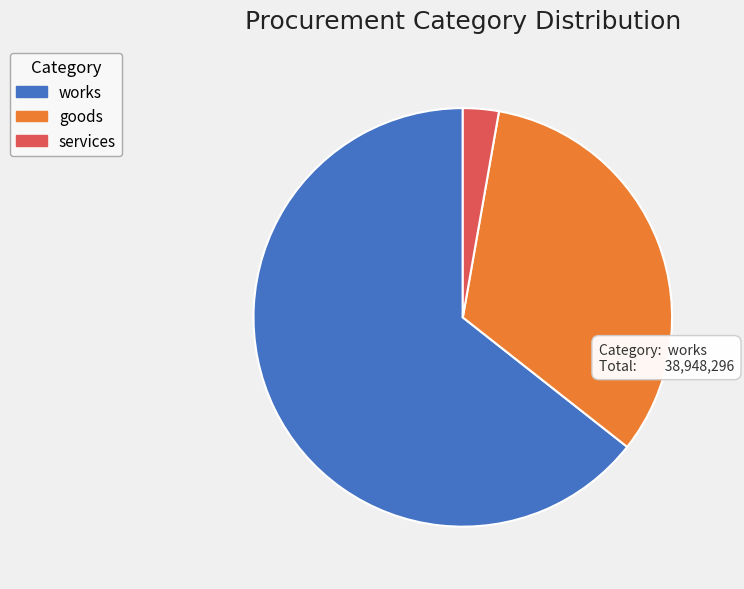

Approximately how many times larger is the value at goods compared to services?

11.9